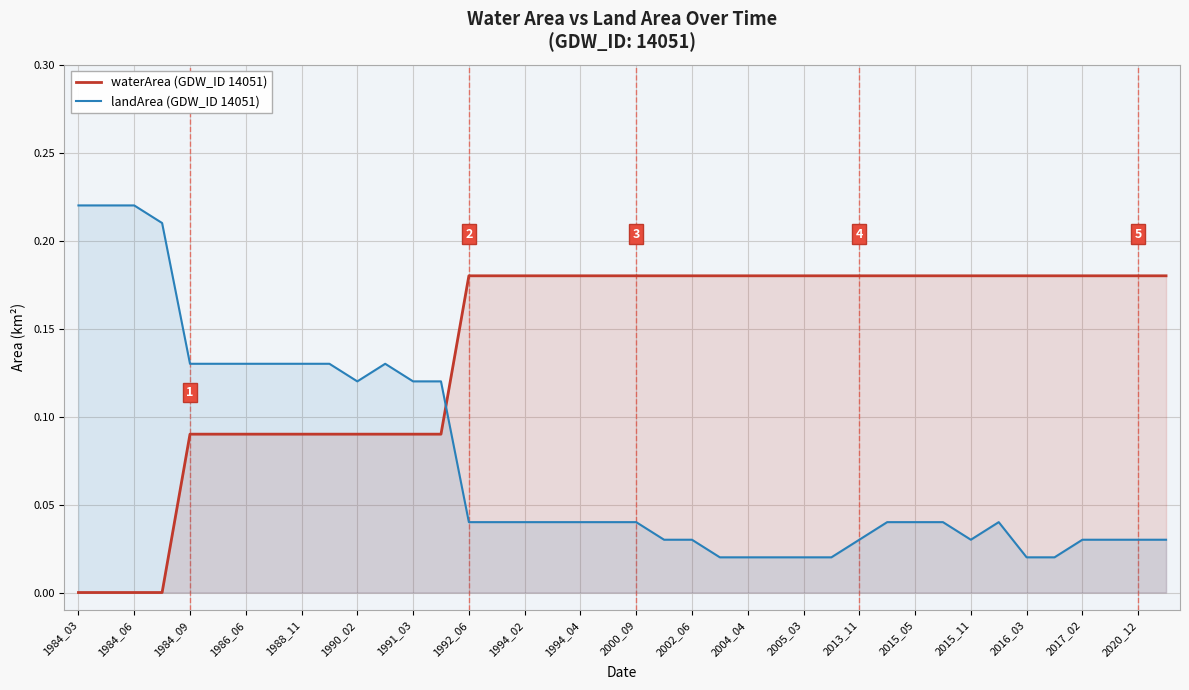

How many intersections are there between landArea (GDW_ID 14051) and waterArea (GDW_ID 14051)?

1